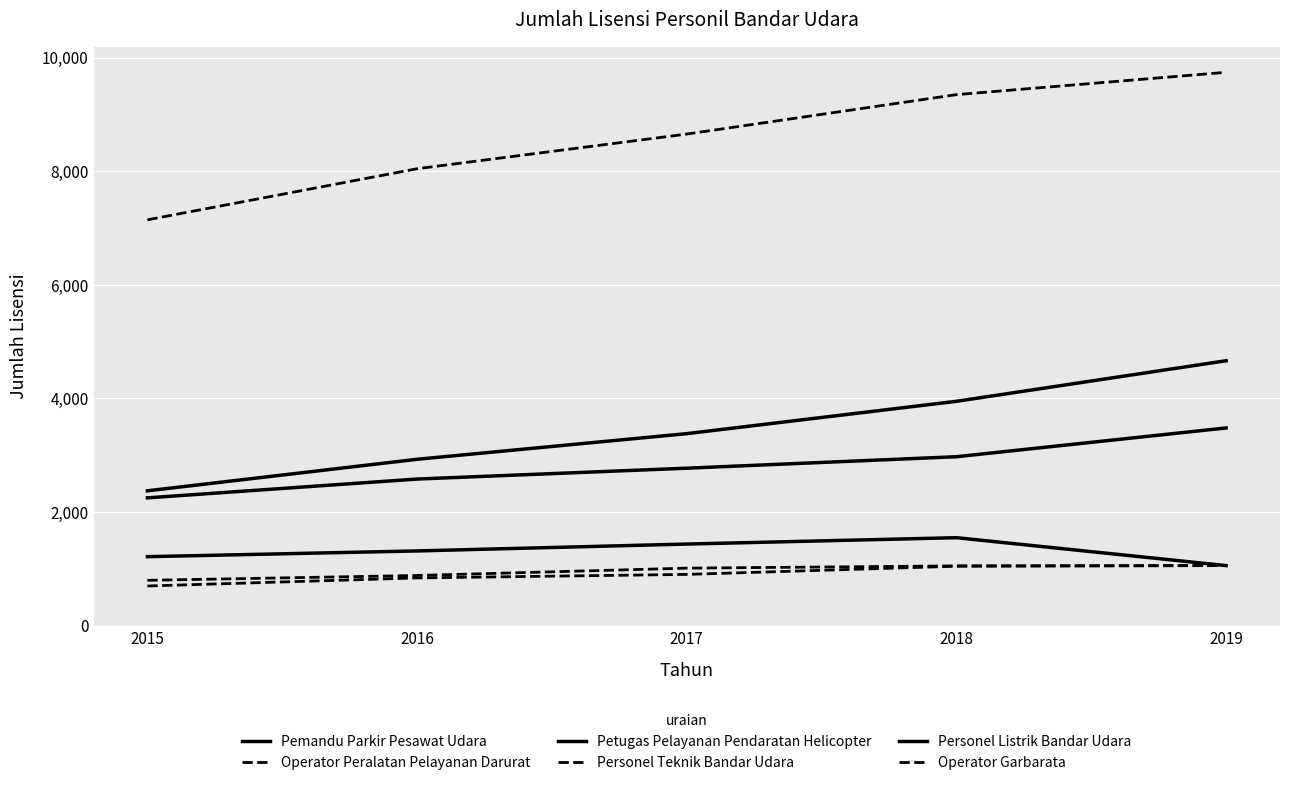

Reading left to right, transcribe all the data shown in this chart.

Pemandu Parkir Pesawat Udara: 2015=2375	2016=2930	2017=3381	2018=3950	2019=4664
Operator Peralatan Pelayanan Darurat: 2015=7144	2016=8043	2017=8653	2018=9347	2019=9740
Petugas Pelayanan Pendaratan Helicopter: 2015=2251	2016=2582	2017=2773	2018=2975	2019=3481
Personel Teknik Bandar Udara: 2015=800	2016=885	2017=1014	2018=1054	2019=1059
Personel Listrik Bandar Udara: 2015=1216	2016=1317	2017=1438	2018=1550	2019=1059
Operator Garbarata: 2015=700	2016=842	2017=904	2018=1048	2019=1059